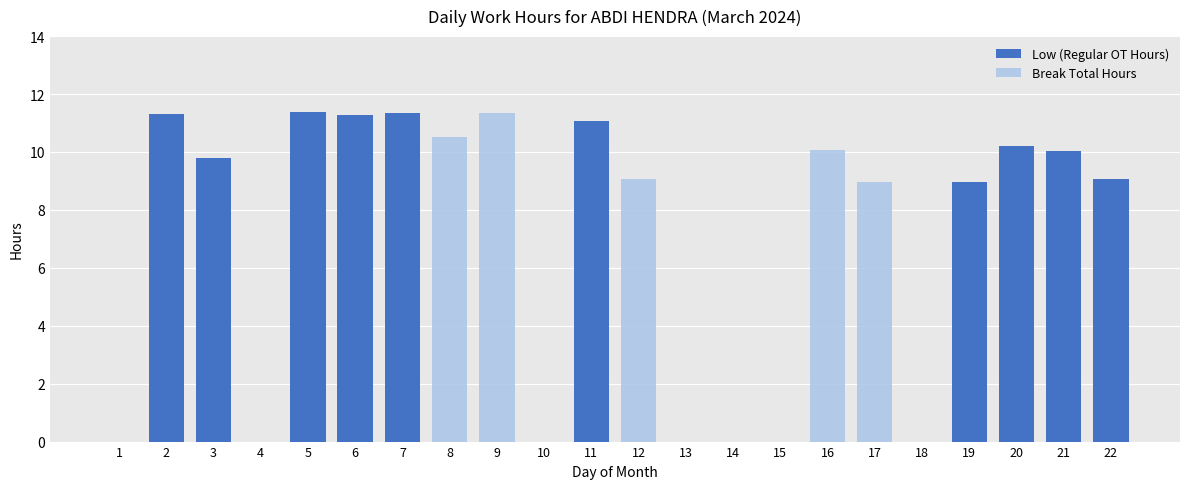

Count the number of data series in this chart.

2